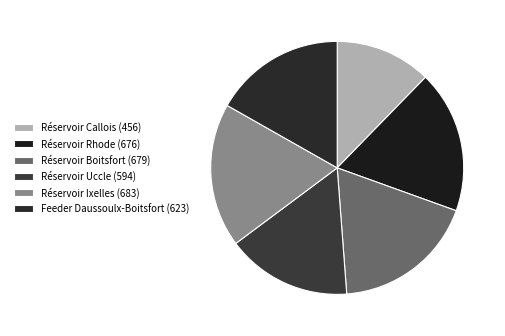

How many segments does this pie chart have?

6